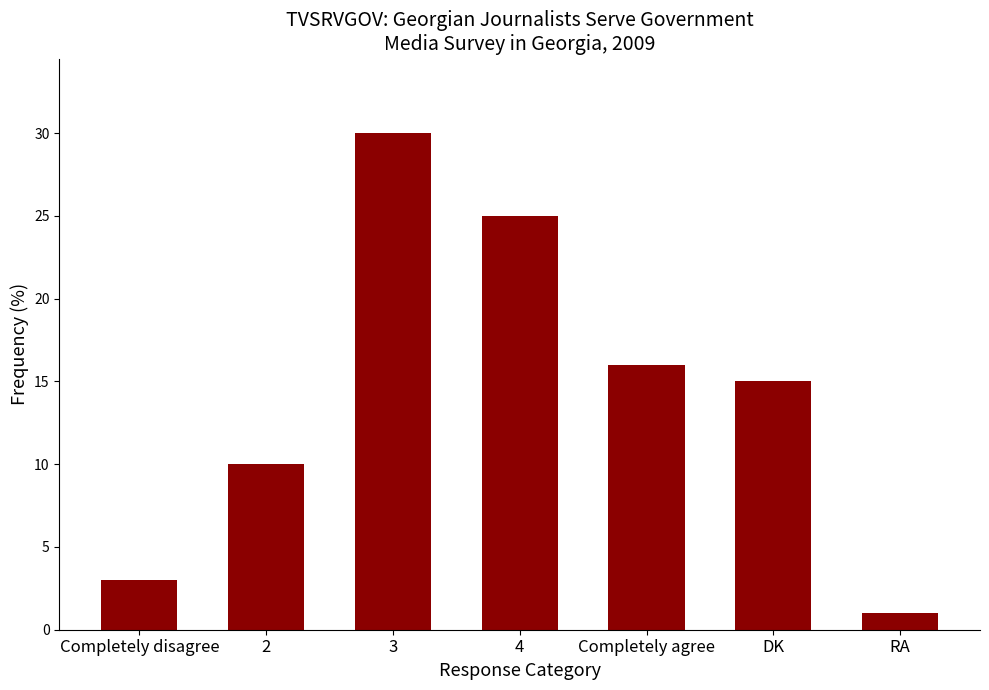

What is the label of the 5th bar from the right?

3